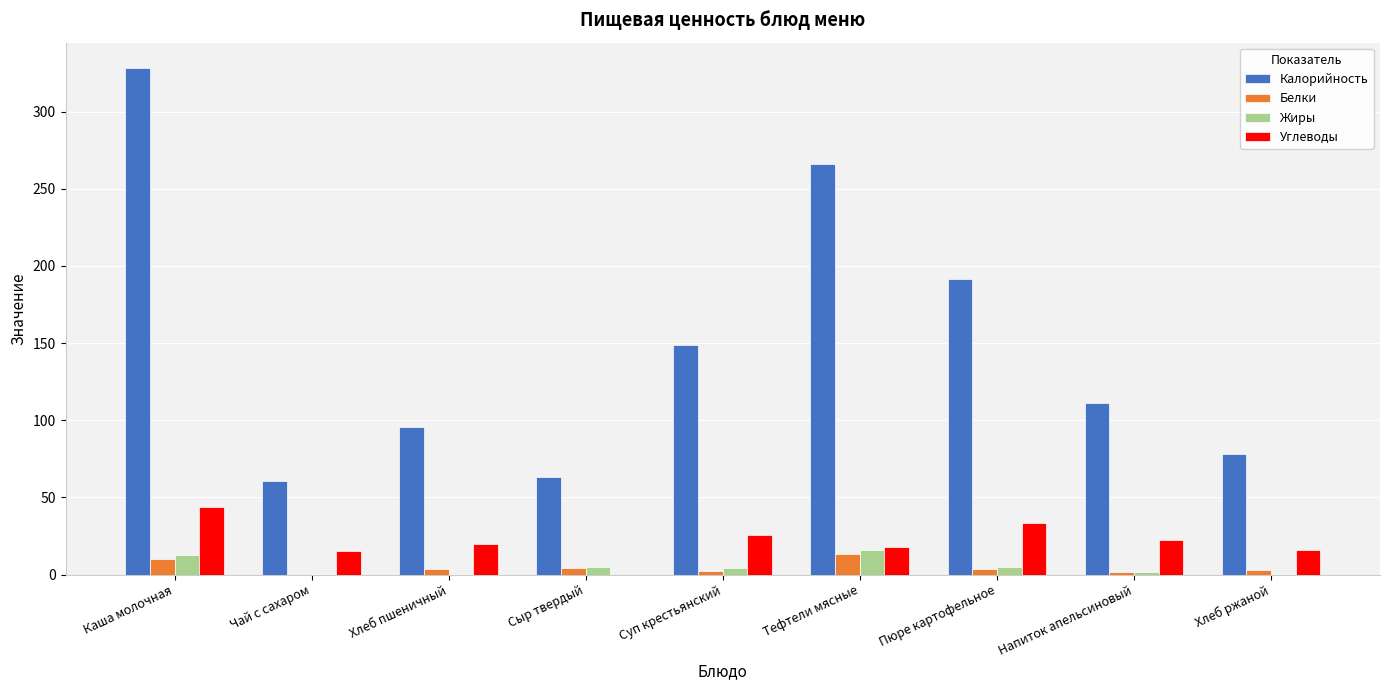

Which series changed the most between Каша молочная and Хлеб пшеничный?

Калорийность